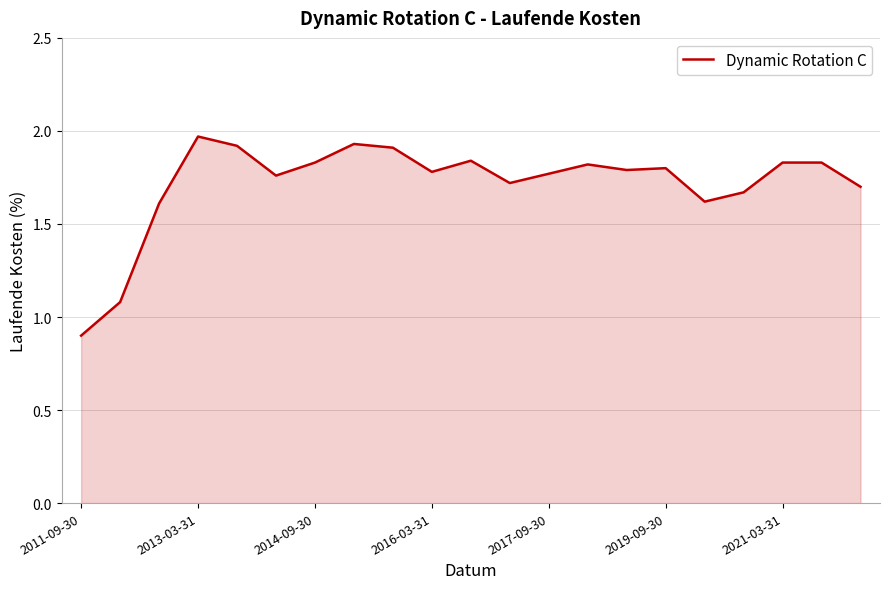

What is the difference between the maximum and minimum values?

1.1